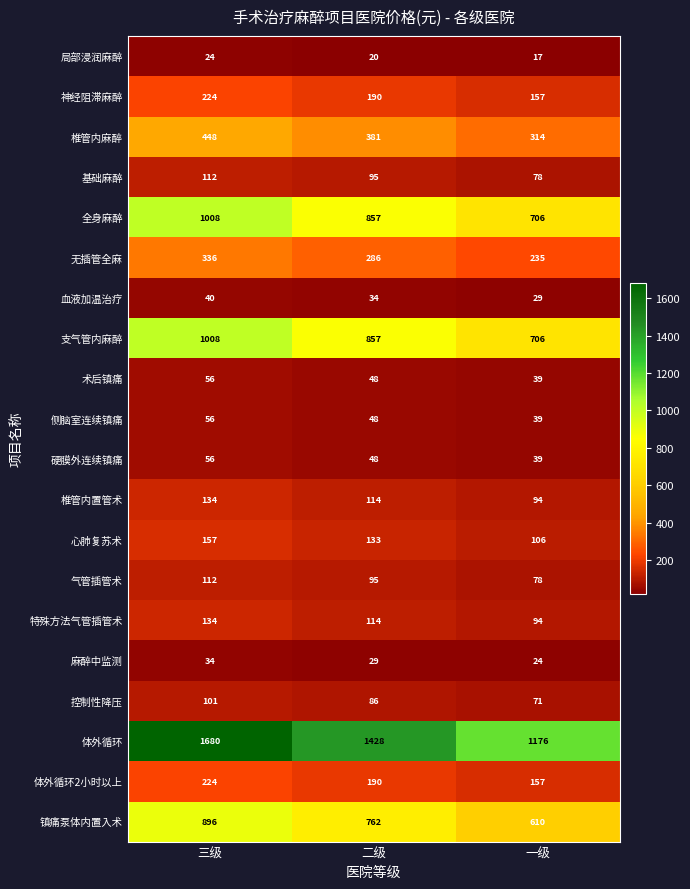

At which category does the chart reach its peak across all series?

三级